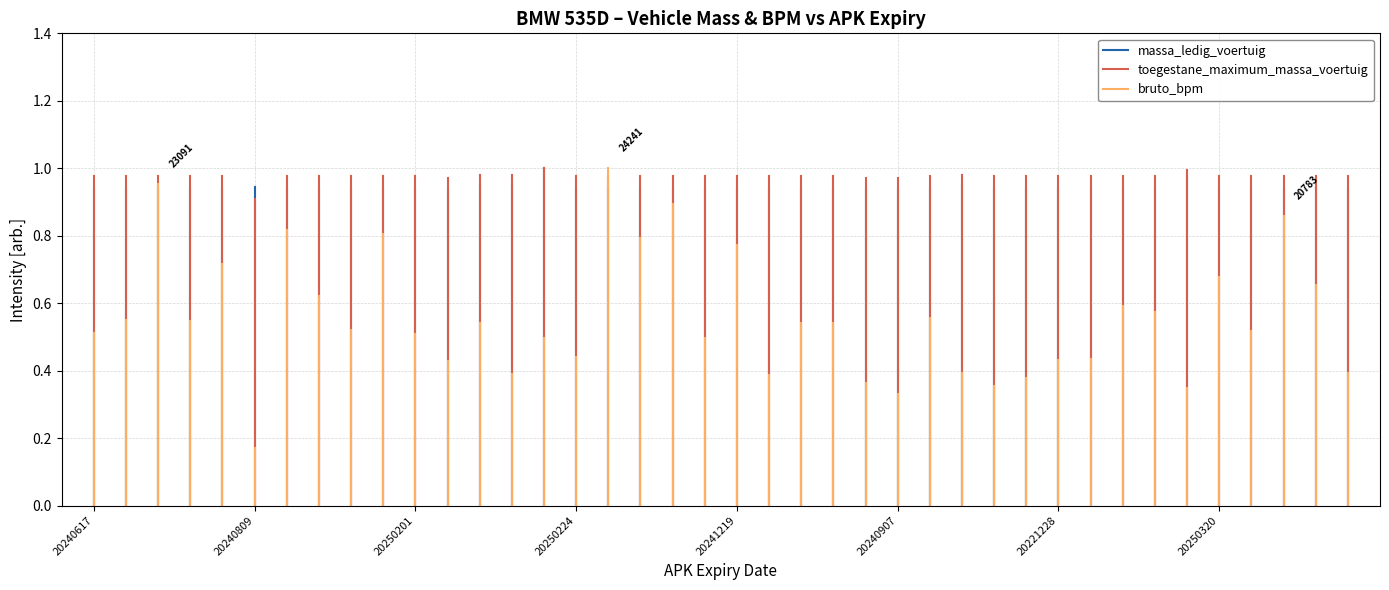

Is it true that toegestane_maximum_massa_voertuig equals 0.7 at 20240617?

False